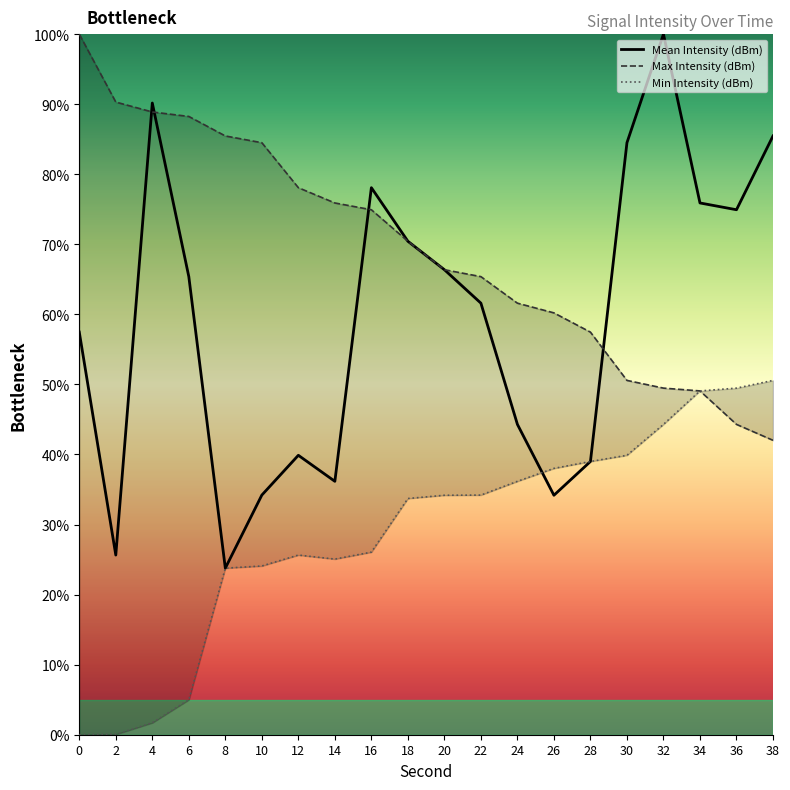

How many series are shown in this chart?

3